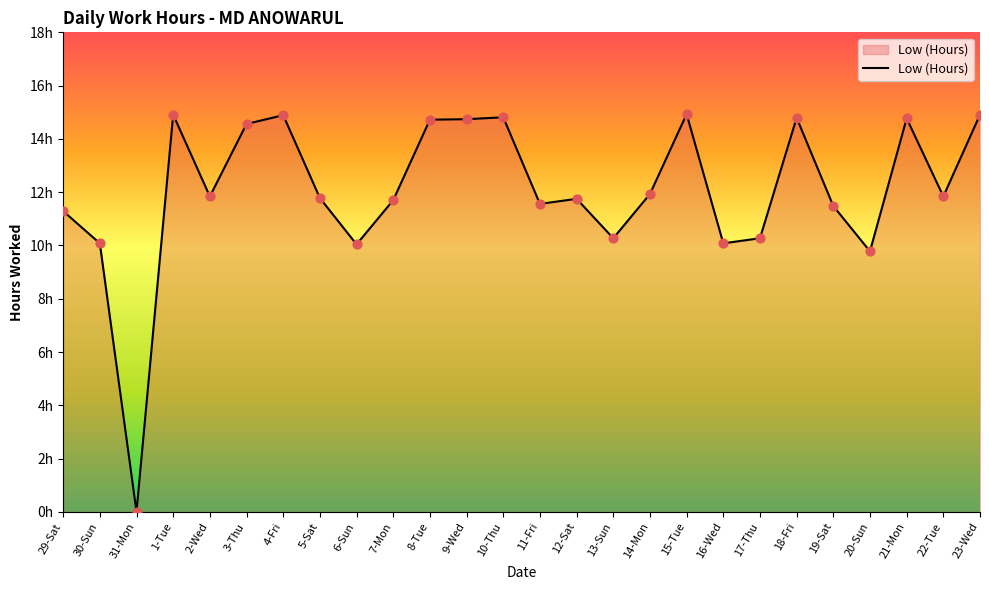

Approximately how many times larger is the value at 9-Wed compared to 16-Wed?

1.5